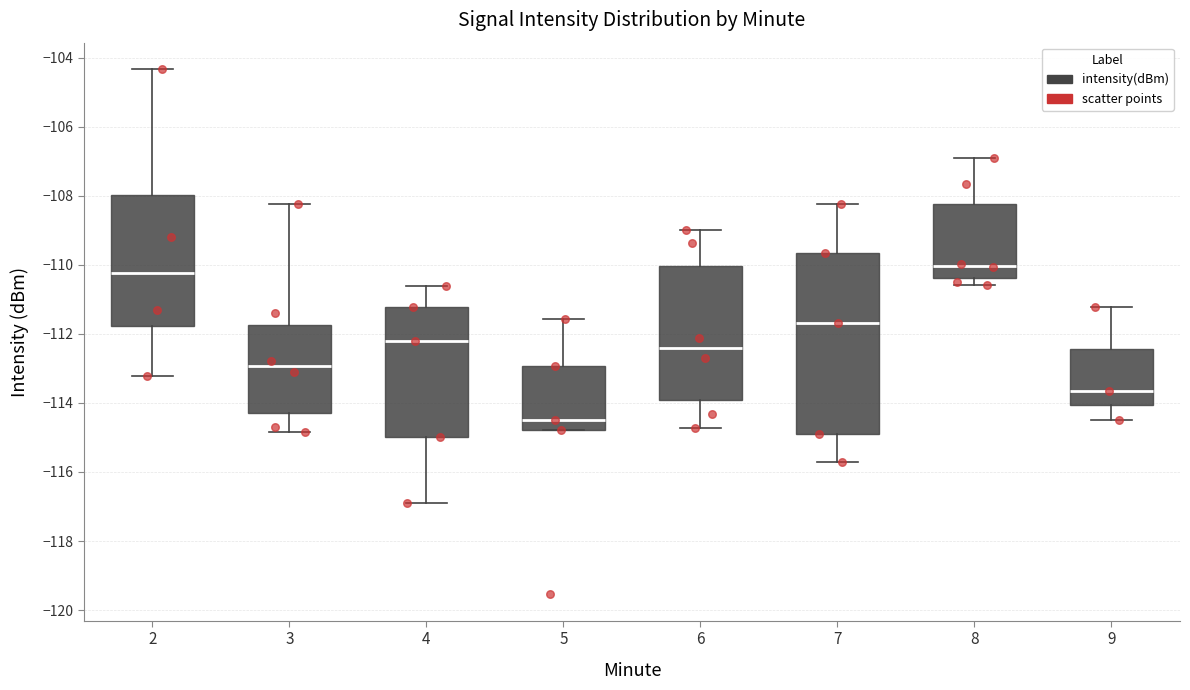

Reading left to right, transcribe this box plot: for each box, give where its median line is, the range the box spans, and where its two whiskers end, as read against the y-axis. The values are not printed on the chart, so give them approximately, as read against the axis.

2: median -110.2, box -111.8 to -108.0, whiskers -113.2 to -104.4
3: median -113.0, box -114.2 to -111.8, whiskers -114.8 to -108.2
4: median -112.2, box -115.0 to -111.2, whiskers -116.8 to -110.6
5: median -114.4, box -114.8 to -113.0, whiskers -114.8 to -111.6
6: median -112.4, box -114.0 to -110.0, whiskers -114.8 to -109.0
7: median -111.6, box -115.0 to -109.6, whiskers -115.8 to -108.2
8: median -110.0, box -110.4 to -108.2, whiskers -110.6 to -107.0
9: median -113.6, box -114.0 to -112.4, whiskers -114.4 to -111.2